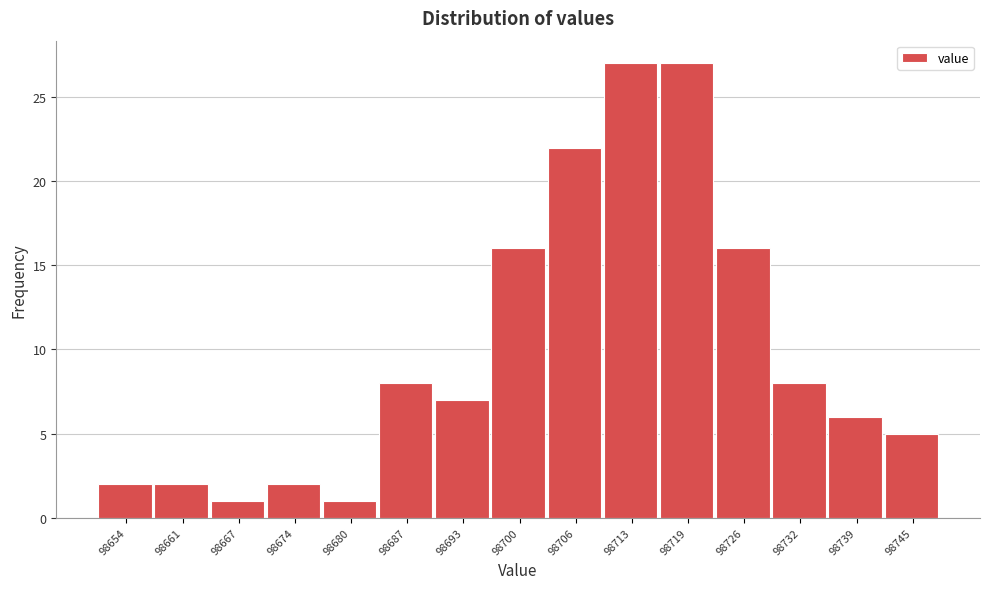

Reading left to right, transcribe all the data shown in this chart.

98654=2	98661=2	98667=1	98674=2	98680=1	98687=8	98693=7	98700=16	98706=22	98713=27	98719=27	98726=16	98732=8	98739=6	98745=5